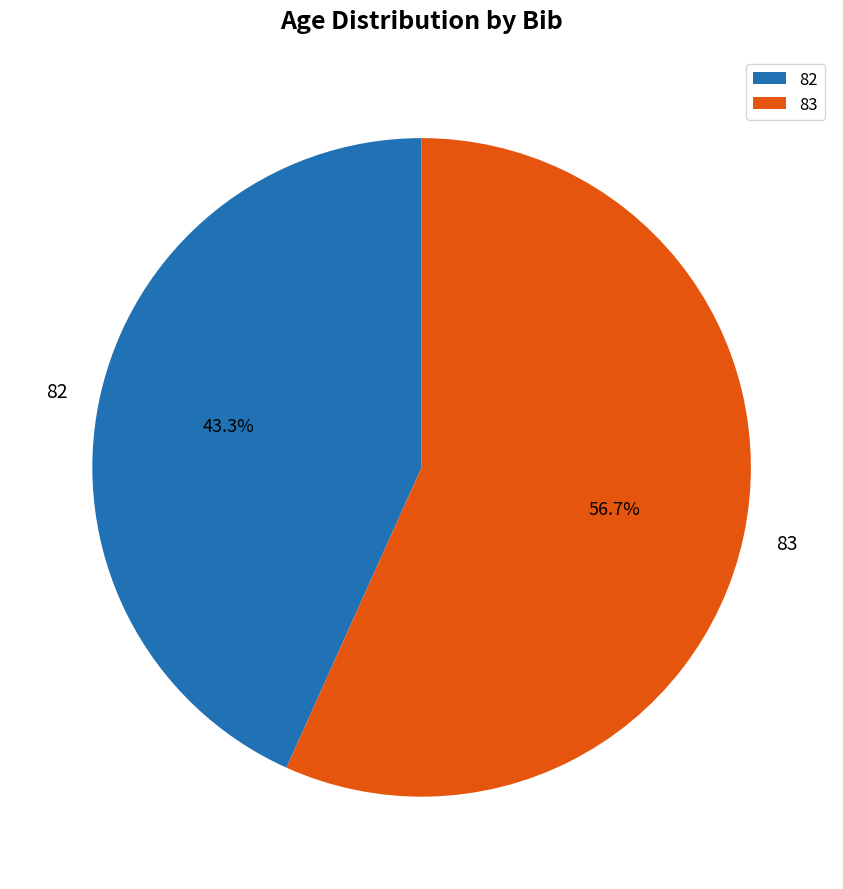

To the nearest percent, what is the difference between the 82 and 83 slice percentages?

13%